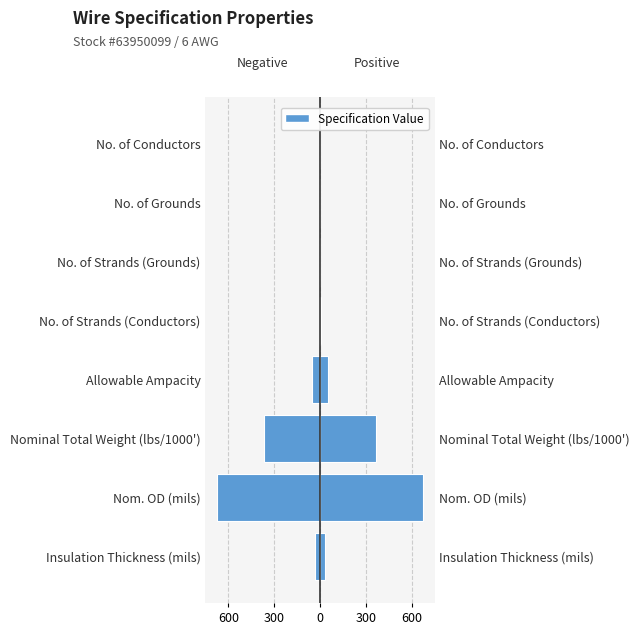

What is the maximum value for Left?

-1